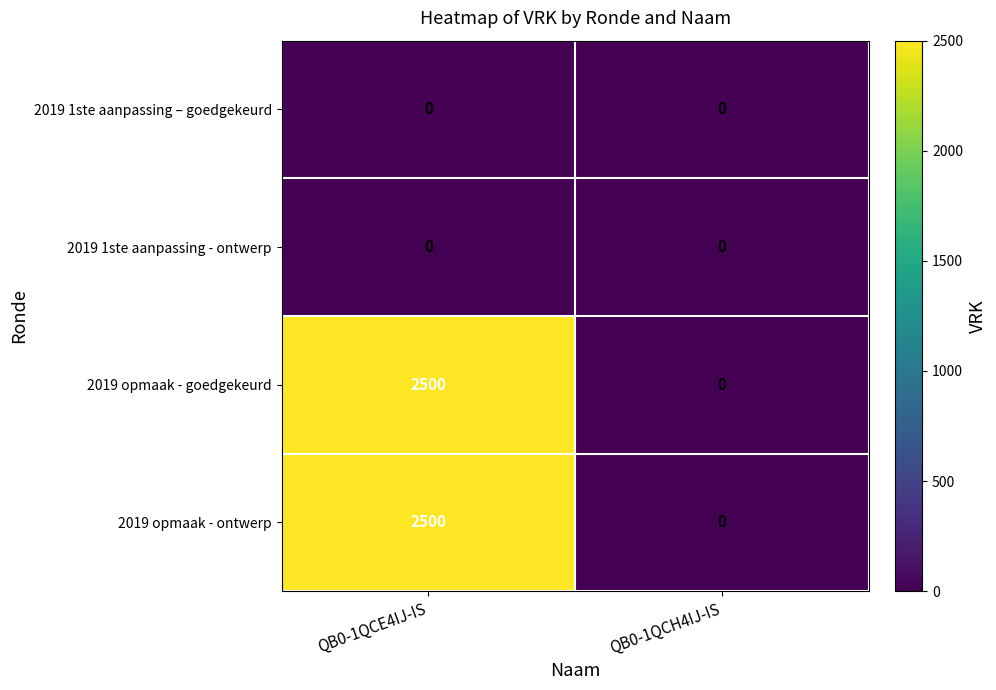

What is the total value across all series at QB0-1QCE4IJ-IS?

5000